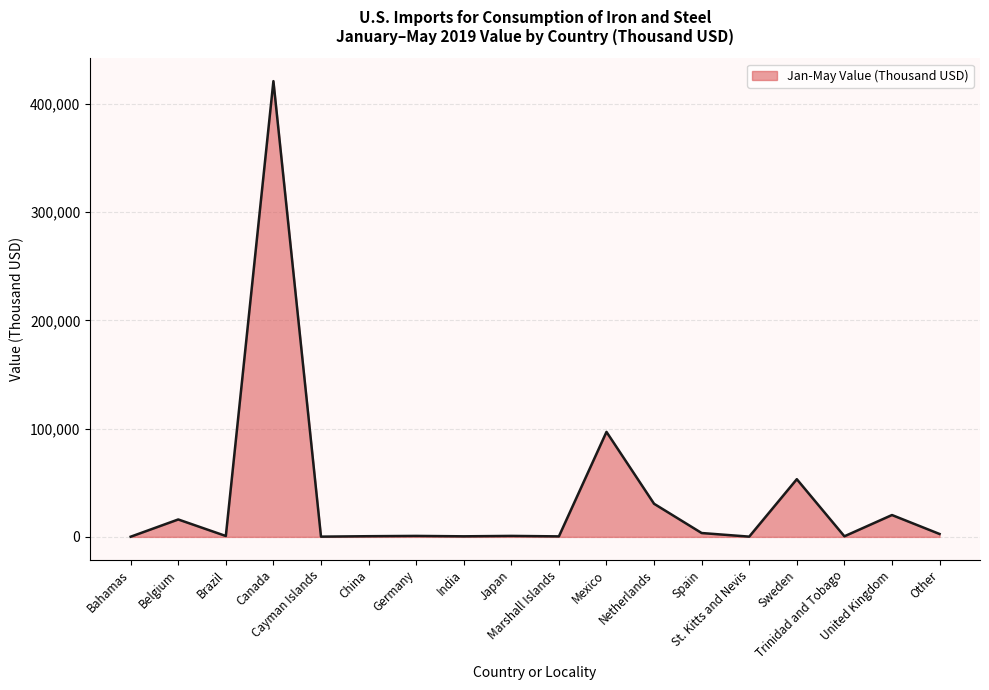

Does the chart display data point markers on the line(s)?

No